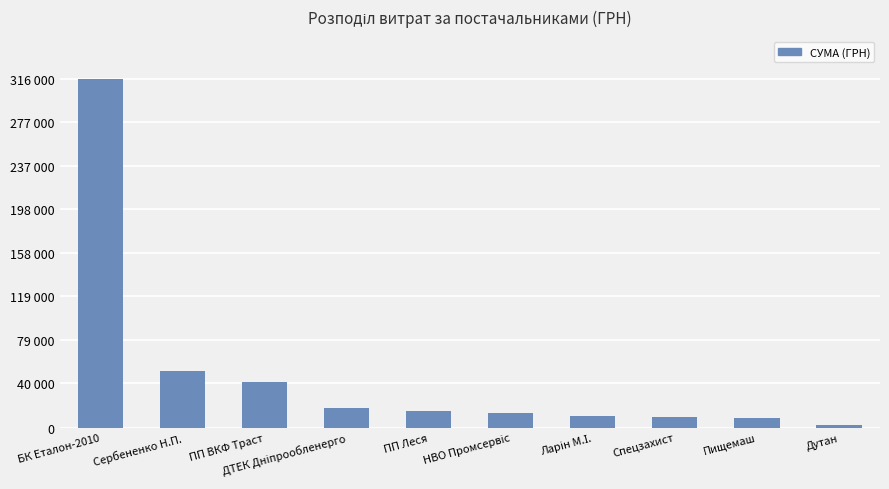

Reading left to right, transcribe all the data shown in this chart.

БК Еталон-2010=316240.3	Сербененко Н.П.=51285.7	ПП ВКФ Траст=41747.8	ДТЕК Дніпрообленерго=18082.5	ПП Леся=15241.7	НВО Промсервіс=13432.3	Ларін М.І.=10765.0	Спецзахист=9336.2	Пищемаш=8817.0	Дутан=2796.0